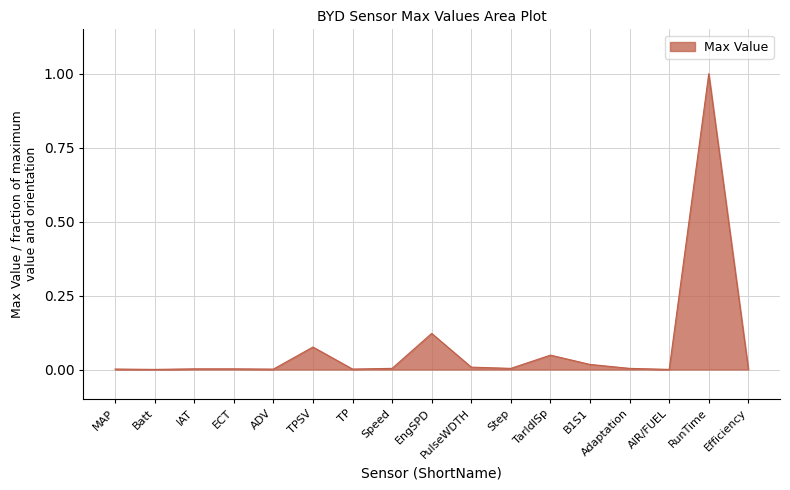

The chart shows a value of 0.0 at EngSPD. True or false?

False